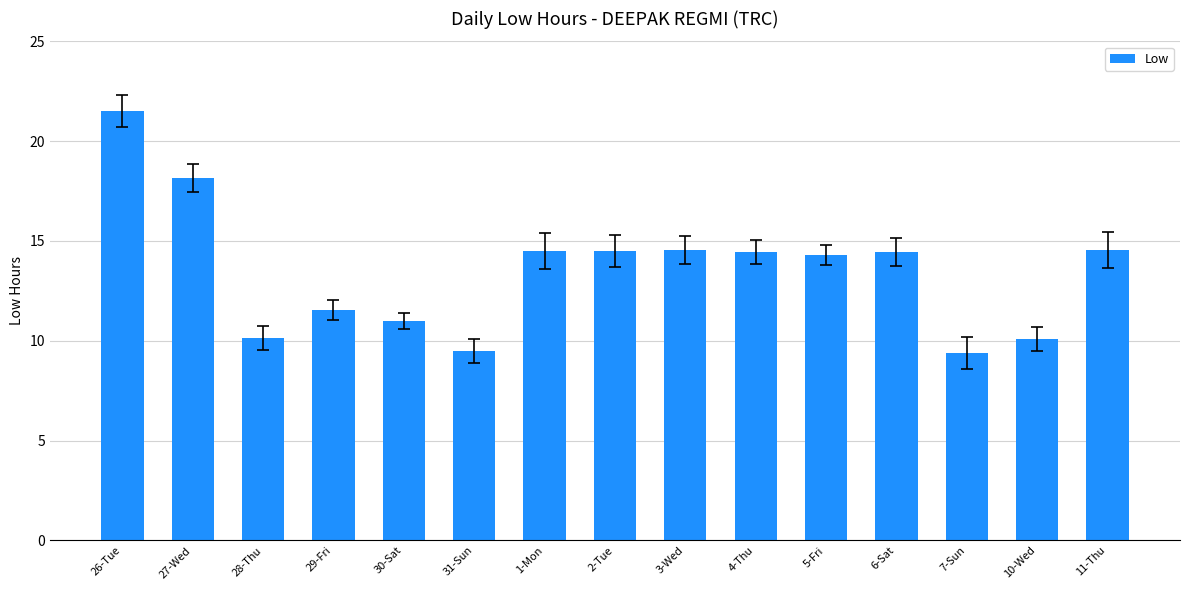

How many data points are less than 14?

6